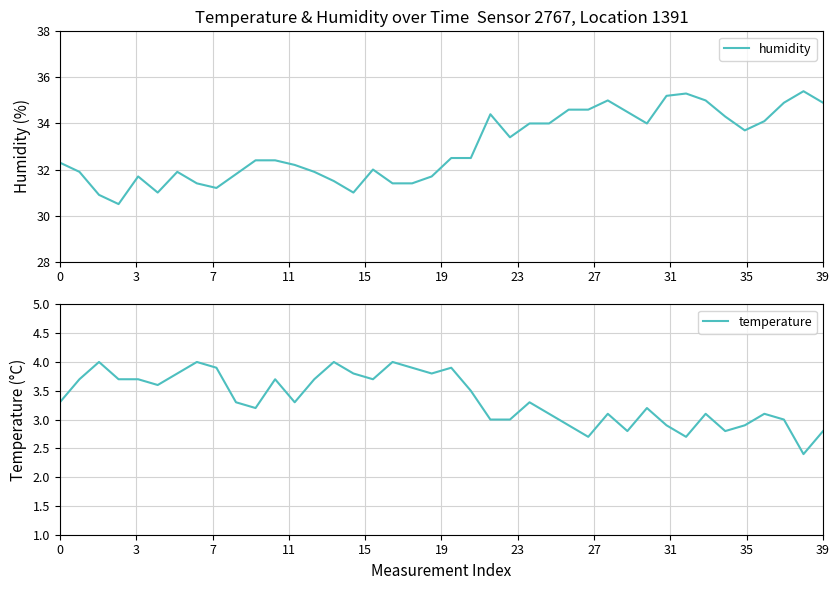

What is the difference between the humidity values at 16 and 18?

0.6